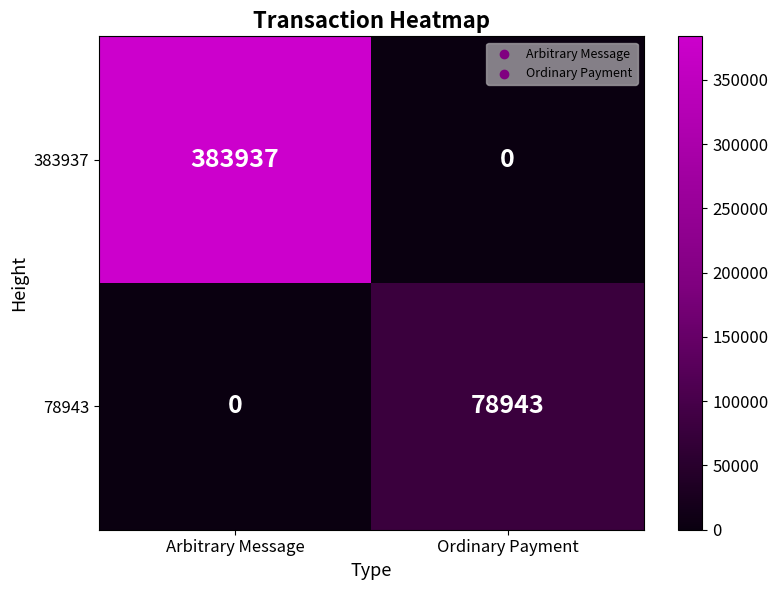

At which category is the sum across all series the highest?

Arbitrary Message